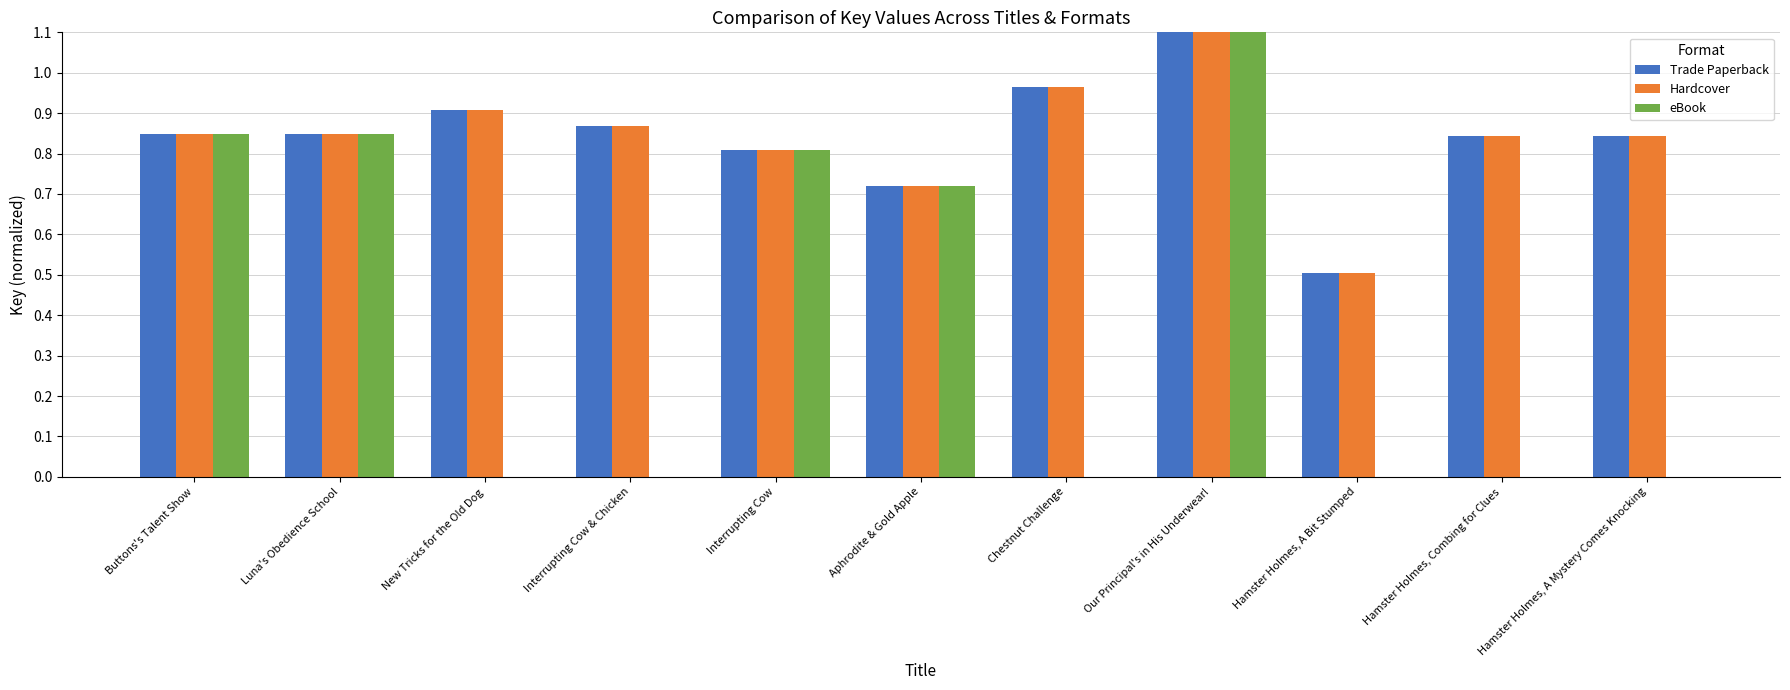

What is the difference between the Hardcover values at New Tricks for the Old Dog and Hamster Holmes, A Bit Stumped?

0.4